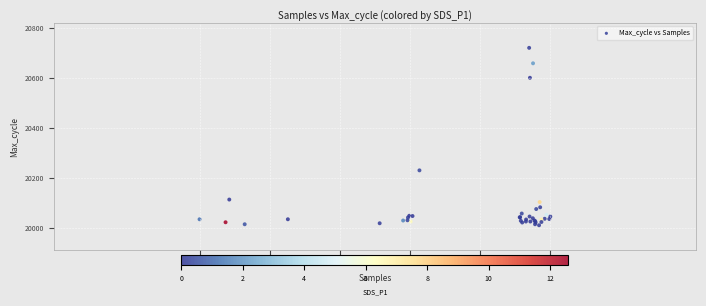

What Y value in the scatter plot is closest to 20364?

20229